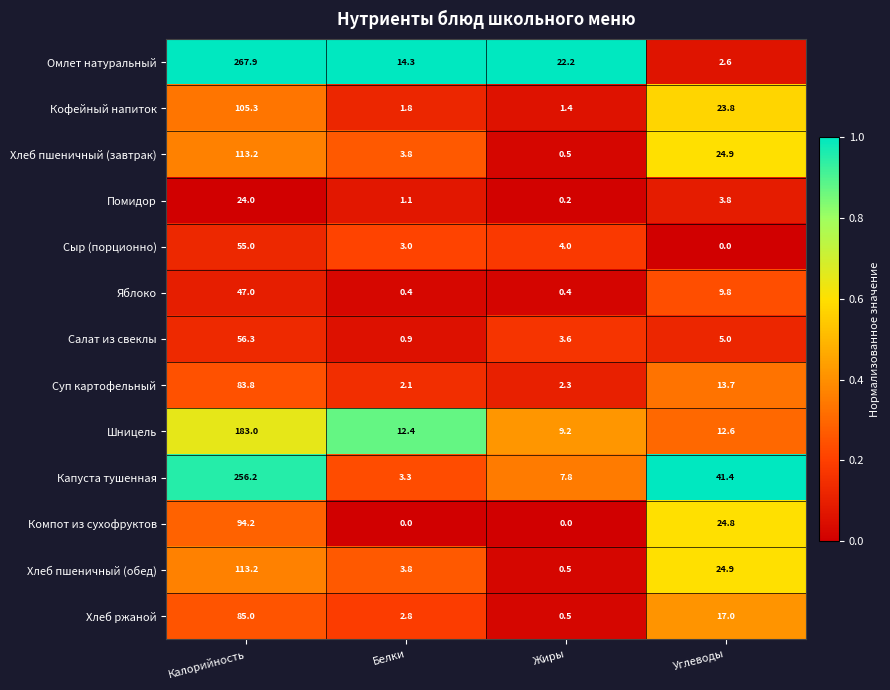

True or false: Хлеб пшеничный (завтрак) has a value of 0.5 at Жиры.

True